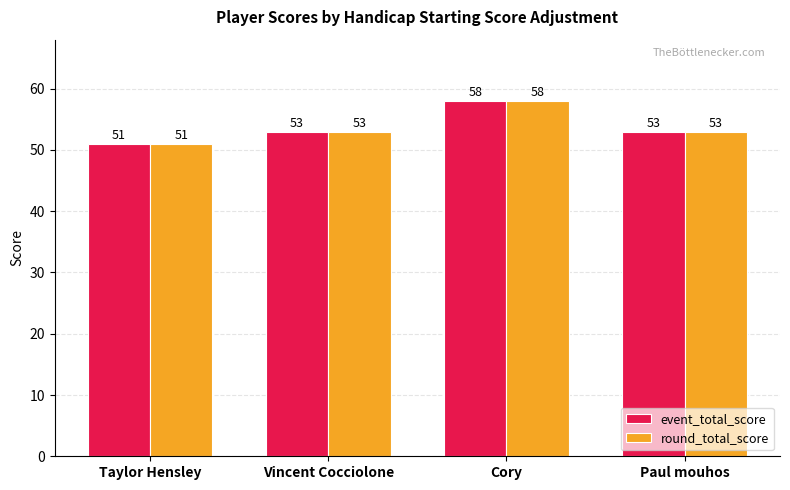

What is the total value across all series at Cory?

116